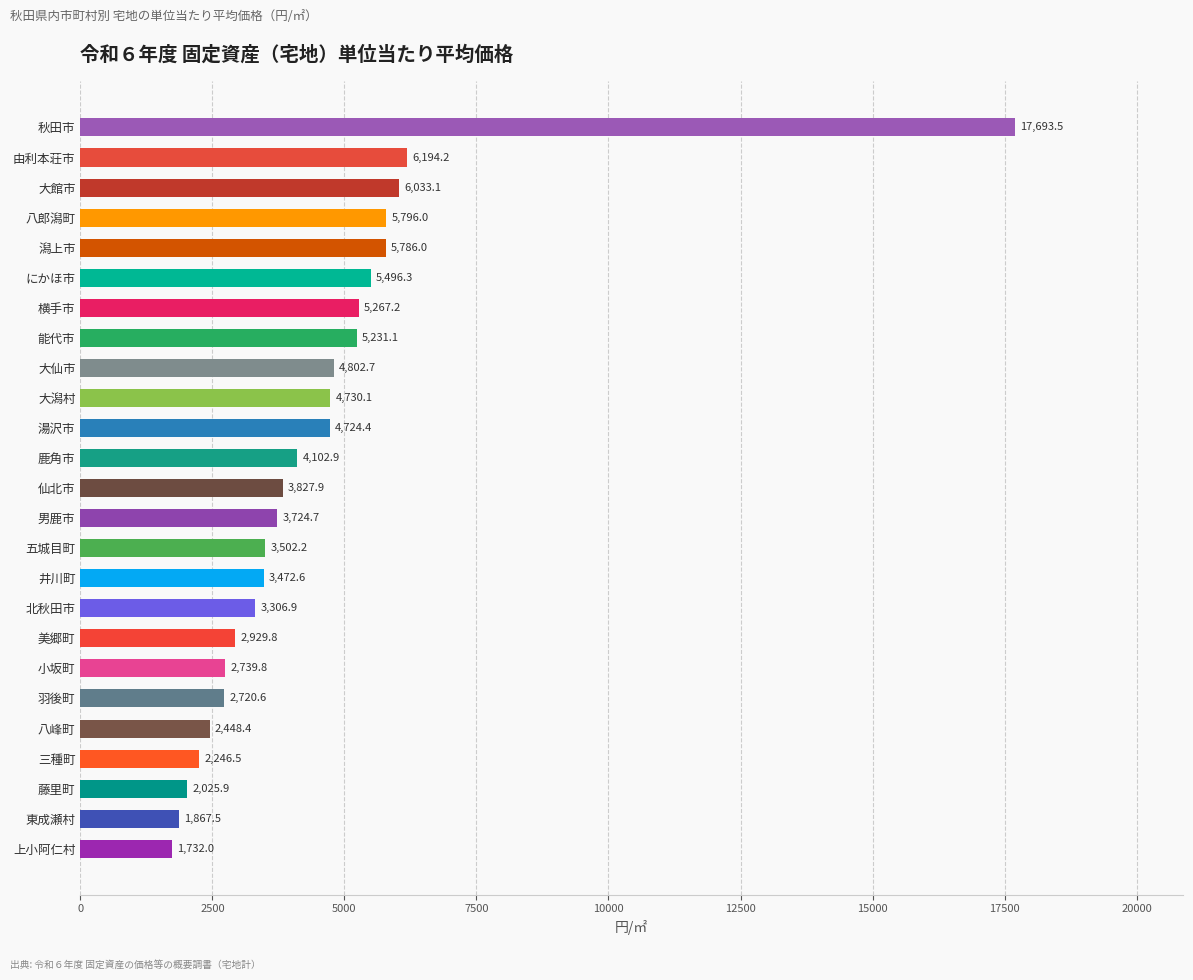

What is the approximate value at 五城目町?

3502.2